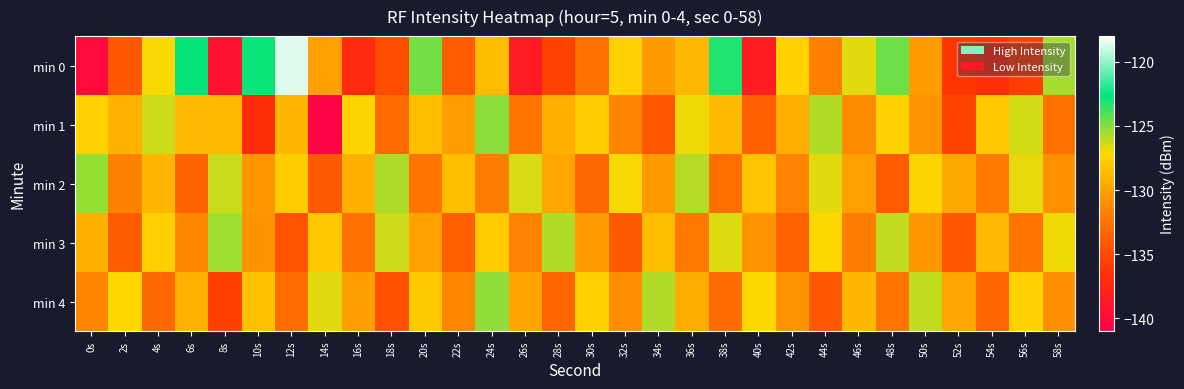

Reading left to right, what are all the values shown in this chart?

min 0: 0s=-140.0	2s=-134.3	4s=-127.1	6s=-122.7	8s=-139.3	10s=-122.8	12s=-118.6	14s=-130.1	16s=-137.3	18s=-134.8	20s=-124.7	22s=-133.9	24s=-128.7	26s=-138.5	28s=-135.4	30s=-132.7	32s=-127.6	34s=-130.5	36s=-128.9	38s=-123.2	40s=-138.3	42s=-127.5	44s=-131.8	46s=-126.6	48s=-124.6	50s=-130.3	52s=-136.2	54s=-136.7	56s=-135.7	58s=-125.5
min 1: 0s=-127.5	2s=-129.1	4s=-126.3	6s=-128.8	8s=-128.8	10s=-137.0	12s=-129.0	14s=-140.5	16s=-127.4	18s=-133.0	20s=-128.5	22s=-130.2	24s=-125.1	26s=-132.4	28s=-129.3	30s=-127.8	32s=-131.5	34s=-134.2	36s=-126.9	38s=-128.7	40s=-133.6	42s=-129.4	44s=-125.8	46s=-131.2	48s=-127.5	50s=-130.8	52s=-135.3	54s=-128.1	56s=-126.4	58s=-132.7
min 2: 0s=-125.3	2s=-131.7	4s=-128.9	6s=-133.5	8s=-126.2	10s=-130.6	12s=-127.8	14s=-134.1	16s=-129.3	18s=-125.7	20s=-132.4	22s=-128.6	24s=-131.9	26s=-126.5	28s=-129.8	30s=-133.2	32s=-127.1	34s=-130.4	36s=-125.9	38s=-132.8	40s=-128.3	42s=-131.6	44s=-126.7	46s=-130.1	48s=-133.9	50s=-127.4	52s=-129.6	54s=-132.1	56s=-126.8	58s=-130.9
min 3: 0s=-129.2	2s=-133.8	4s=-127.6	6s=-131.3	8s=-125.5	10s=-130.7	12s=-134.4	14s=-128.1	16s=-132.6	18s=-126.3	20s=-130.0	22s=-133.7	24s=-127.9	26s=-131.6	28s=-125.8	30s=-130.3	32s=-134.0	34s=-128.5	36s=-132.2	38s=-126.6	40s=-130.8	42s=-133.5	44s=-127.2	46s=-131.9	48s=-126.1	50s=-130.5	52s=-134.2	54s=-128.8	56s=-132.5	58s=-126.9
min 4: 0s=-131.5	2s=-127.3	4s=-133.2	6s=-129.1	8s=-135.6	10s=-128.4	12s=-132.9	14s=-126.7	16s=-130.2	18s=-134.7	20s=-128.0	22s=-131.4	24s=-125.2	26s=-129.9	28s=-133.4	30s=-127.6	32s=-131.1	34s=-125.8	36s=-129.5	38s=-133.0	40s=-127.2	42s=-130.7	44s=-134.3	46s=-128.9	48s=-132.4	50s=-126.1	52s=-129.8	54s=-133.3	56s=-127.5	58s=-131.0